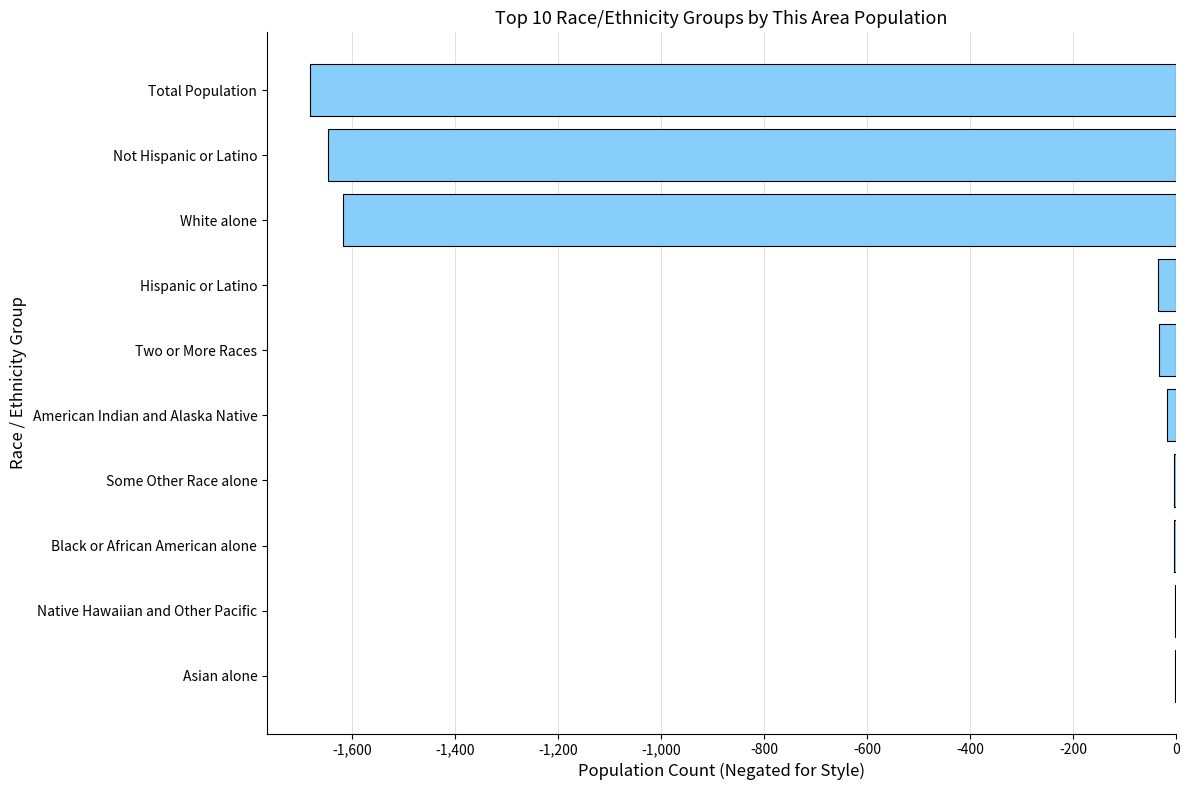

What is the greatest value displayed?

-2